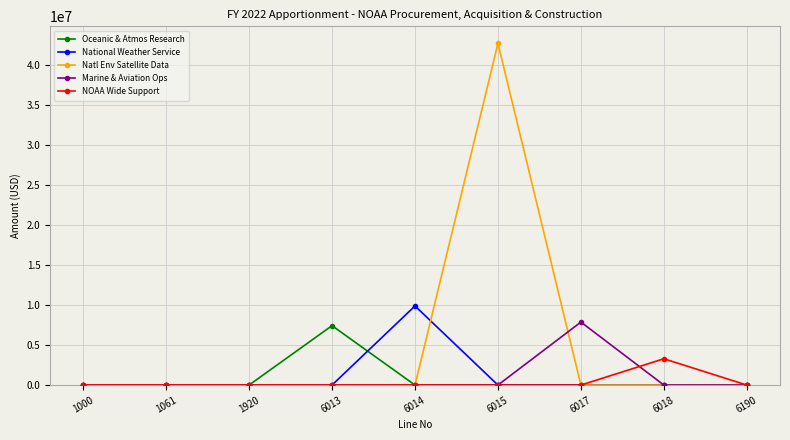

True or false: National Weather Service has more than 0 interior local peaks.

True